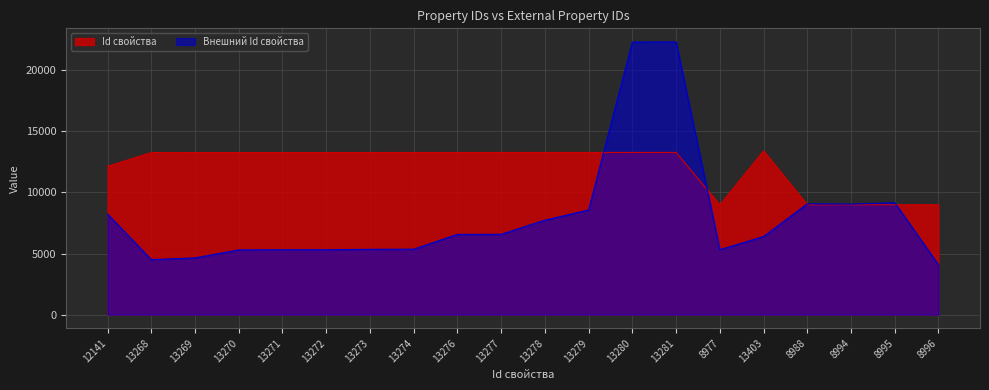

At which category is the sum across all series the highest?

13281